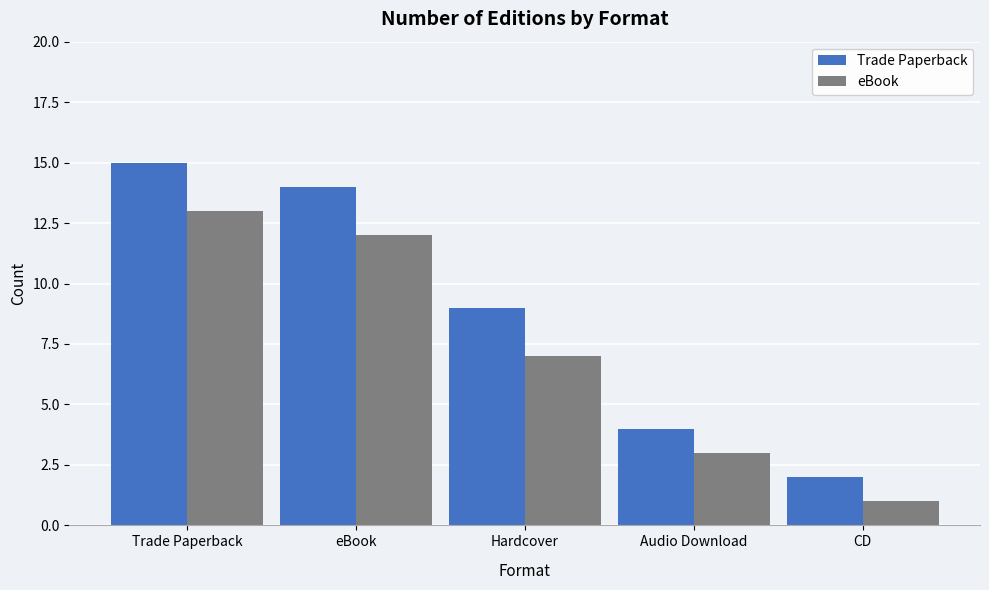

What is the total value across all series at Audio Download?

7